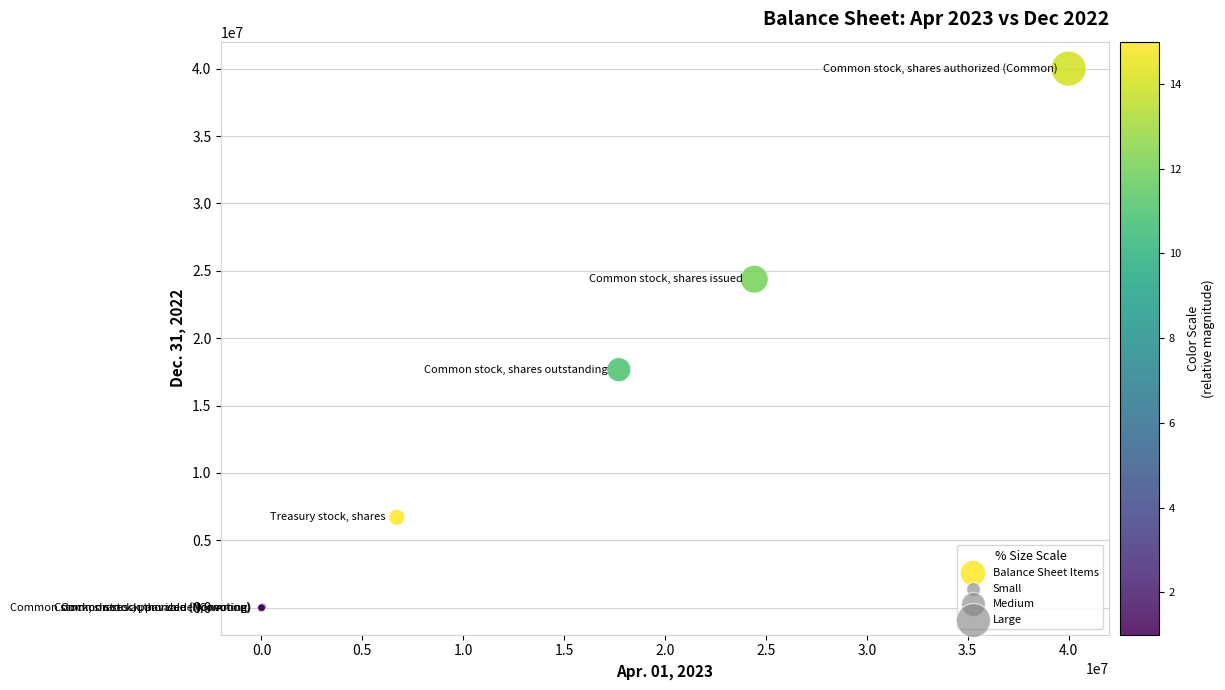

What Y value in the scatter plot is closest to 20000000?

17664230